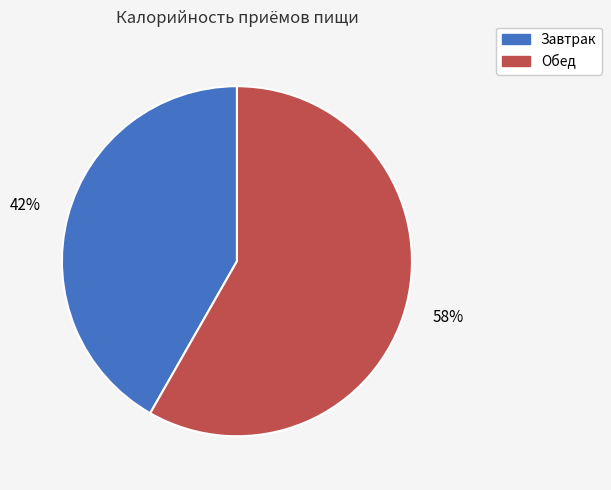

How many slices are in this pie chart?

2